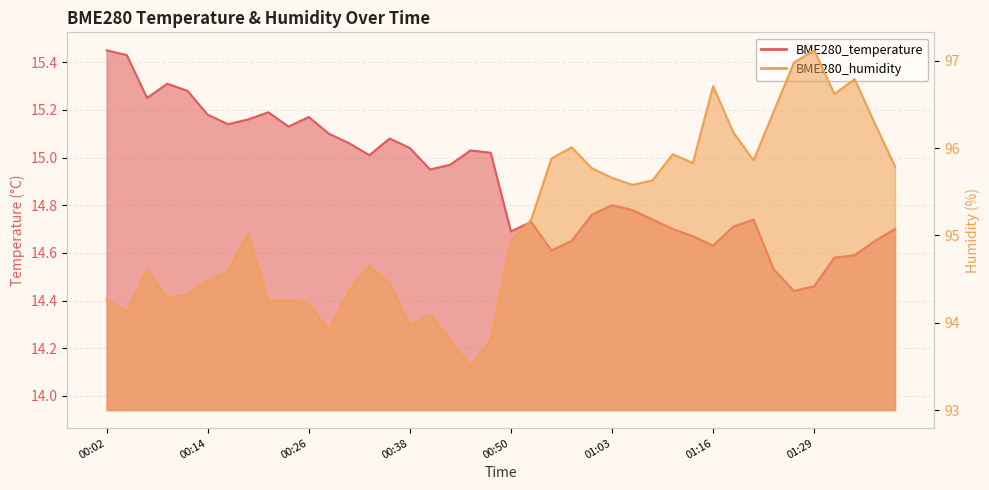

Where is the first local minimum for BME280_temperature?

00:07